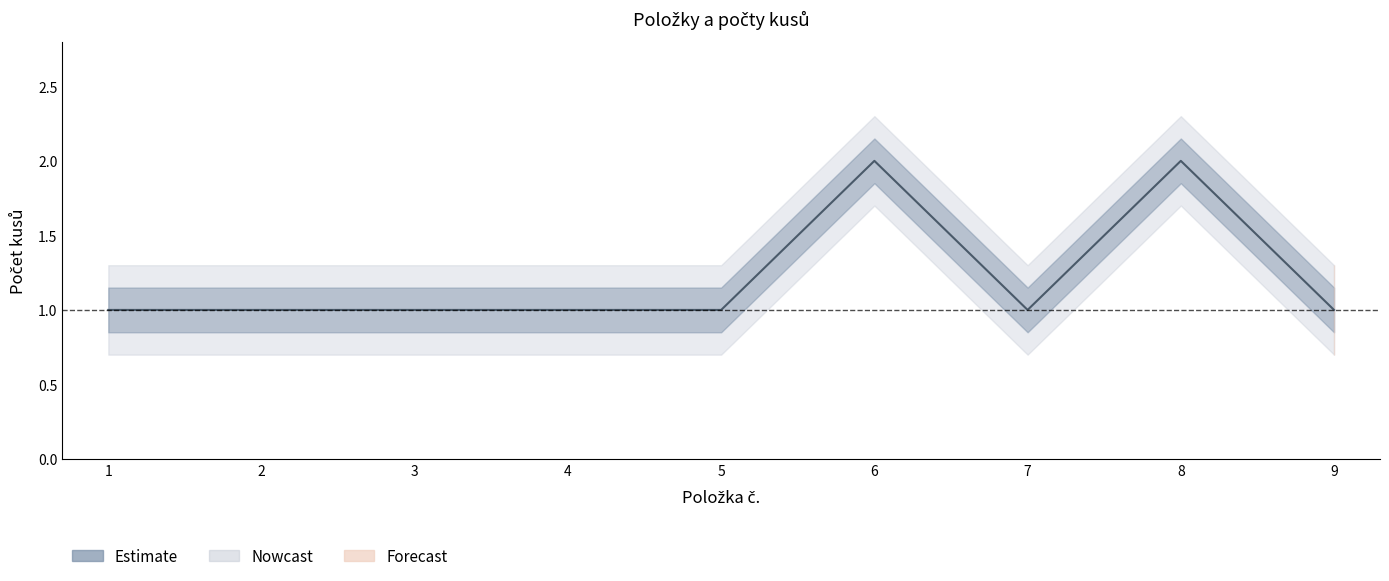

Is this an area chart (filled region under the line)?

No